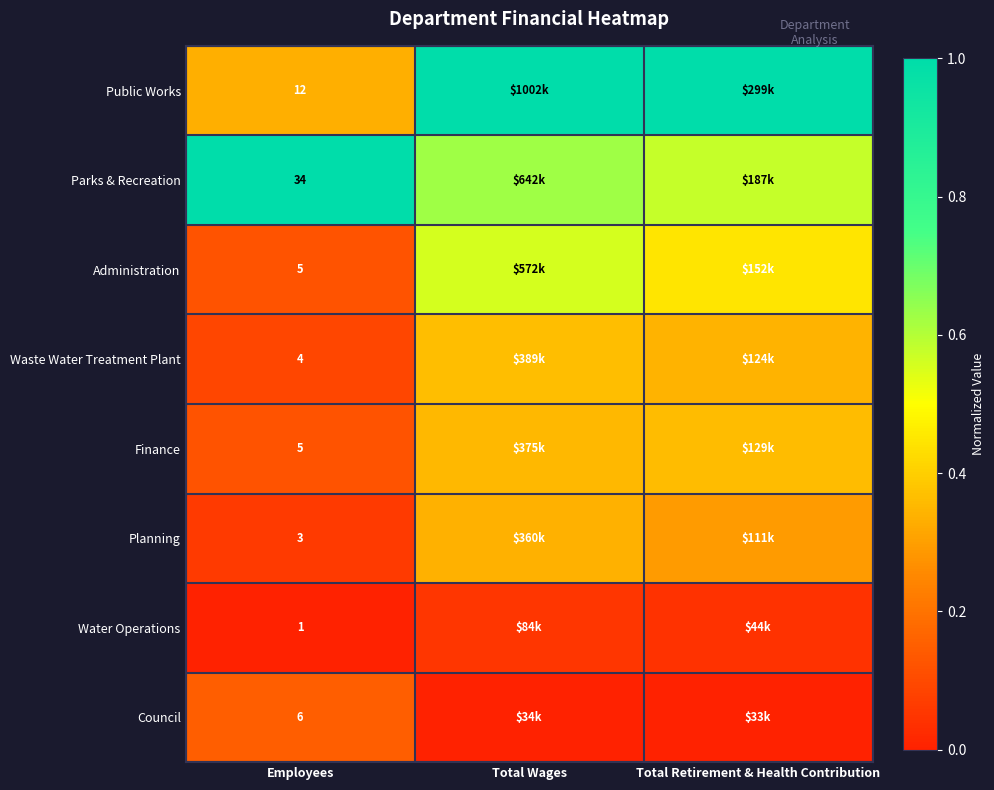

What is the sum of the Finance values at Total Wages and Employees?

0.5